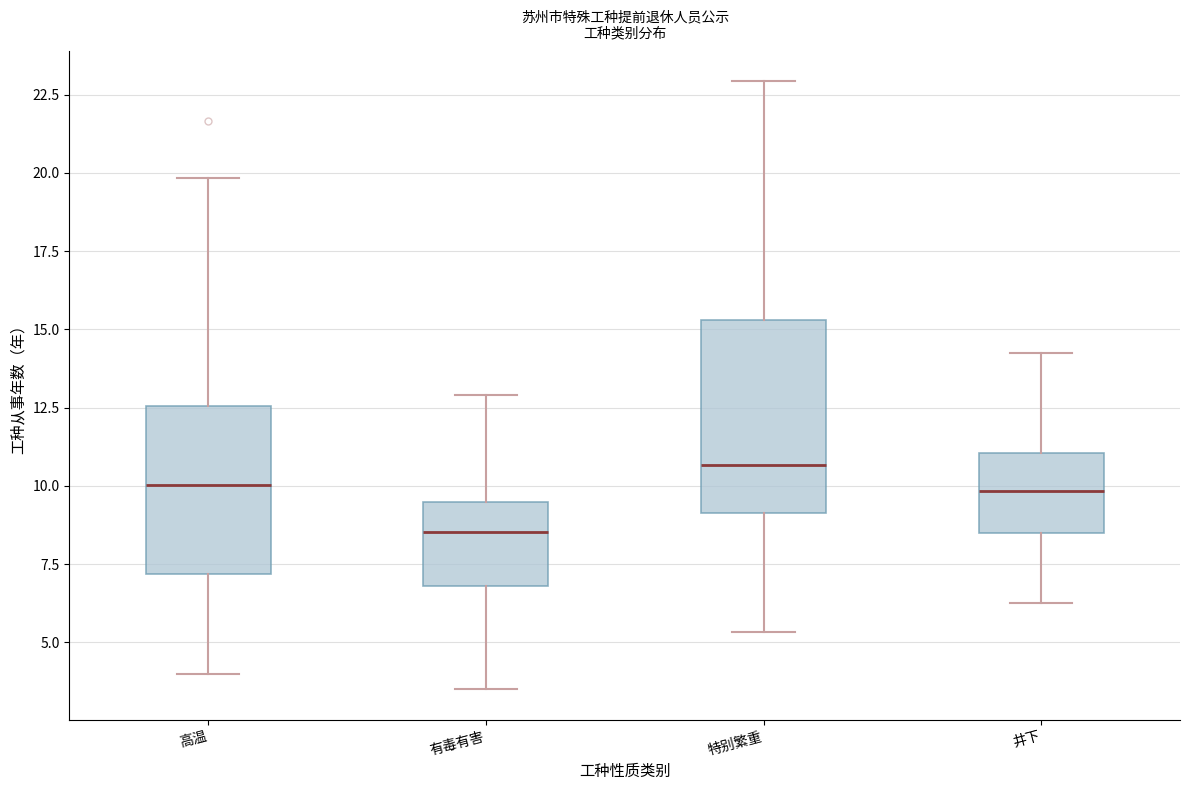

Reading left to right, transcribe this box plot: for each box, give where its median line is, the range the box spans, and where its two whiskers end, as read against the y-axis. The values are not printed on the chart, so give them approximately, as read against the axis.

高温: median 10.0, box 7.0 to 12.5, whiskers 4.0 to 20.0
有毒有害: median 8.5, box 7.0 to 9.5, whiskers 3.5 to 13.0
特别繁重: median 10.5, box 9.0 to 15.5, whiskers 5.5 to 23.0
井下: median 10.0, box 8.5 to 11.0, whiskers 6.5 to 14.5